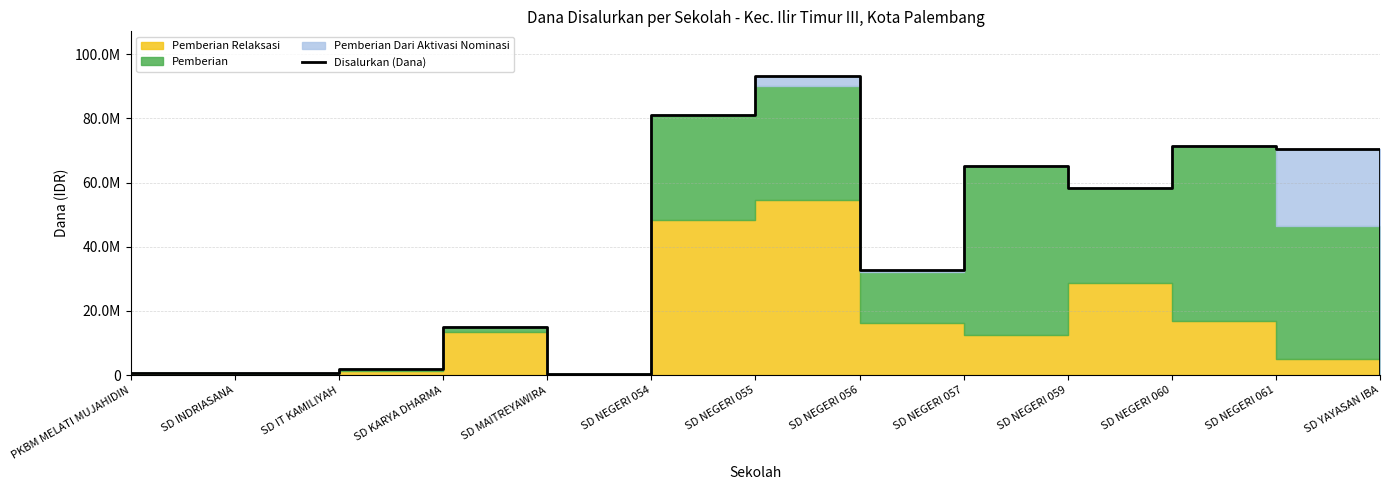

How many lines are shown in the chart?

1